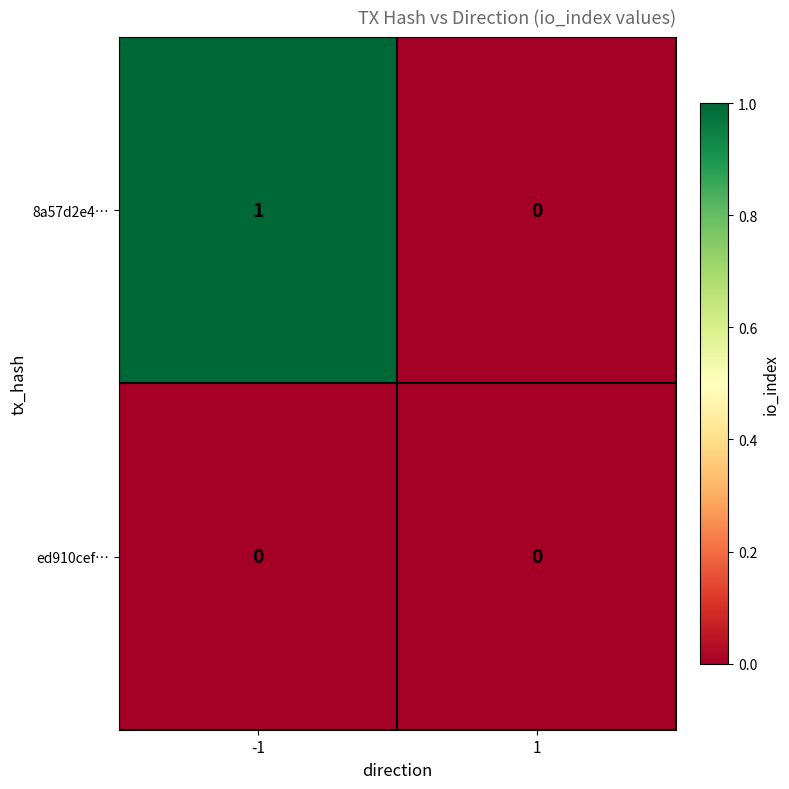

The 8a57d2e4… series shows 0 at -1. True or false?

False